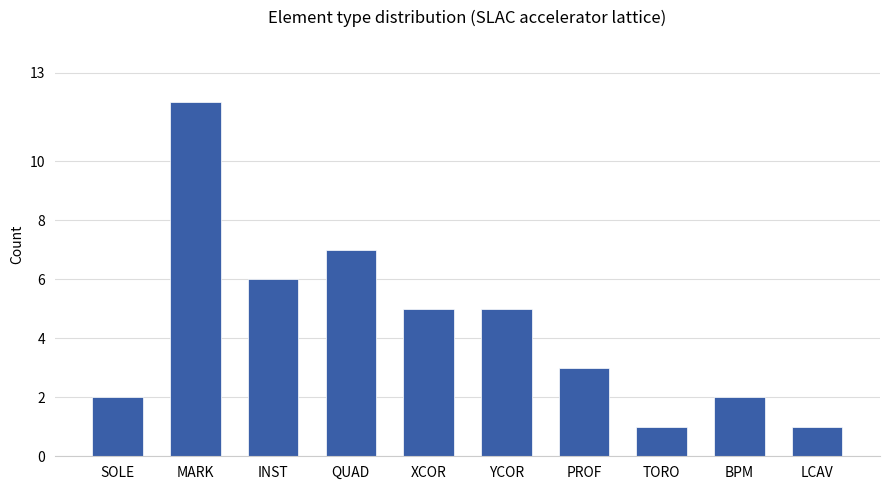

What is the smallest value displayed?

1